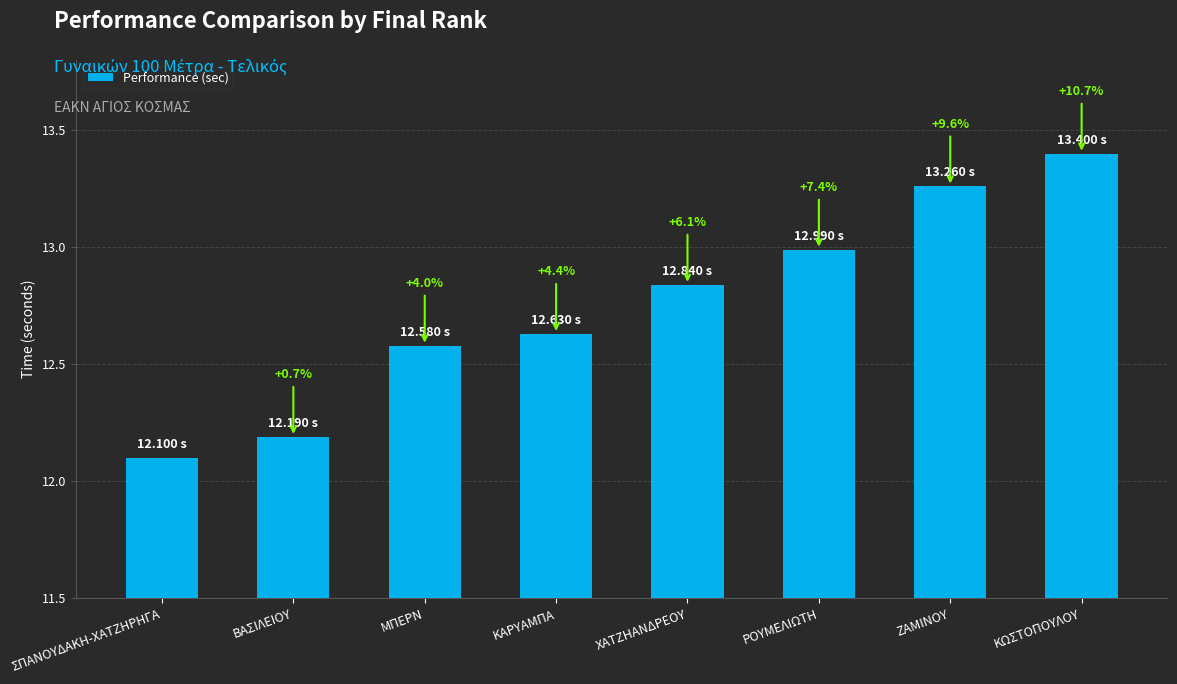

Does the chart contain any negative values?

No